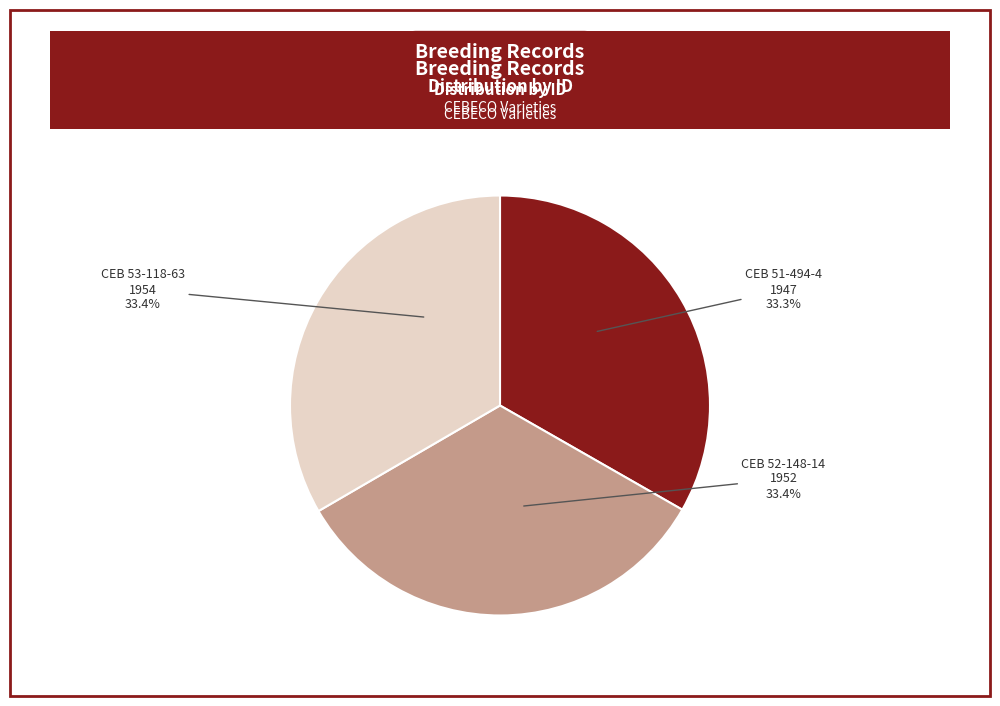

True or false: CEB 52-148-14 accounts for 41% of the total.

False